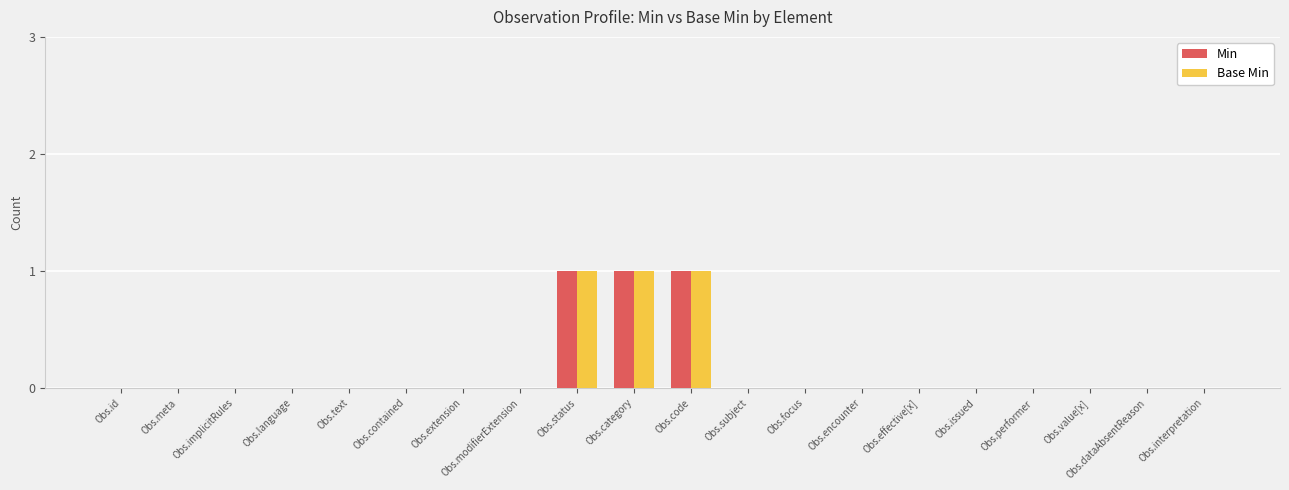

How many categories are shown in the chart?

20